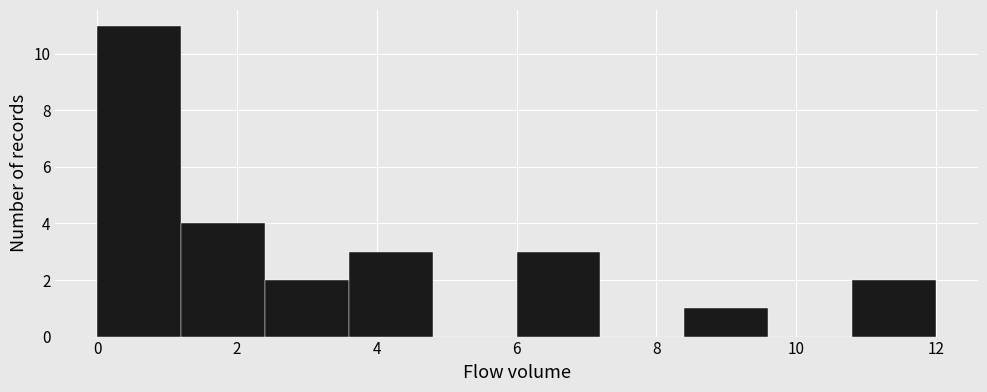

Reading left to right, list every bar in this chart as the range it spans on the x-axis followed by its height. The values are not printed on the chart, so give them approximately, as read against the axis.

0.0 to 1.2: 11
1.2 to 2.4: 4
2.4 to 3.6: 2
3.6 to 4.8: 3
4.8 to 6.0: 0
6.0 to 7.2: 3
7.2 to 8.4: 0
8.4 to 9.6: 1
9.6 to 10.8: 0
10.8 to 12.0: 2